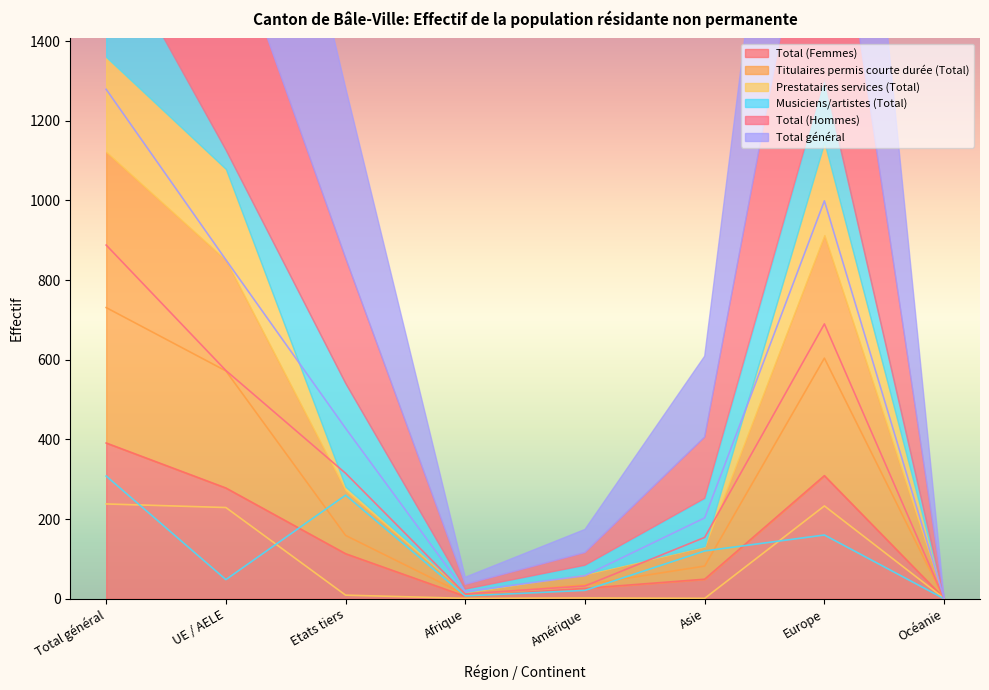

What is the difference between the Total général values at Etats tiers and Océanie?

427